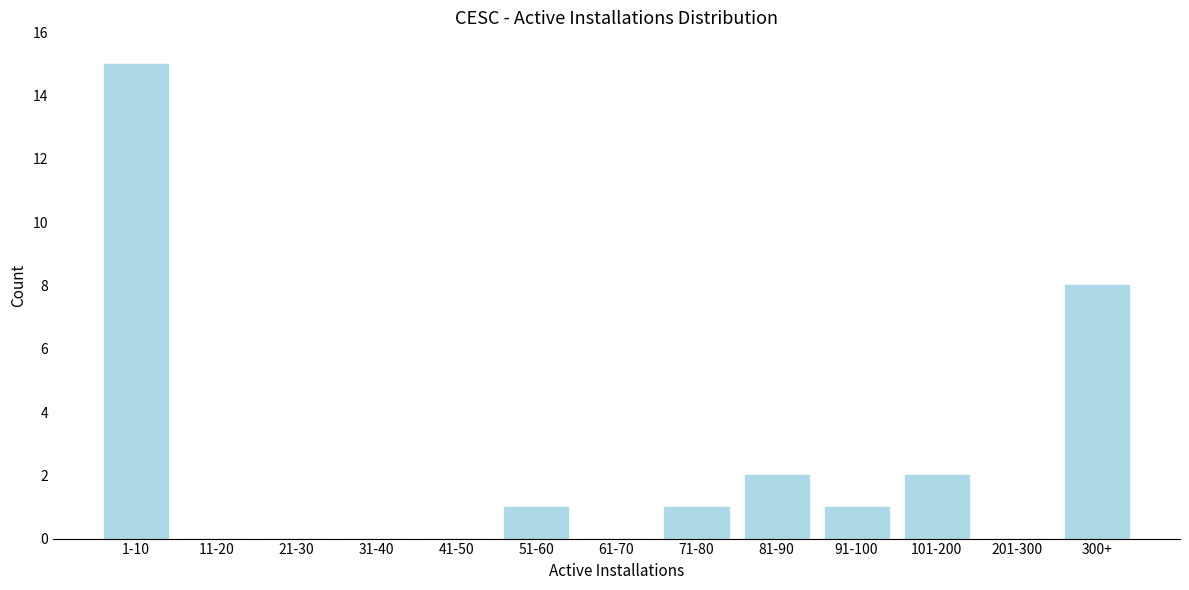

The chart shows a value of 10 at 31-40. True or false?

False